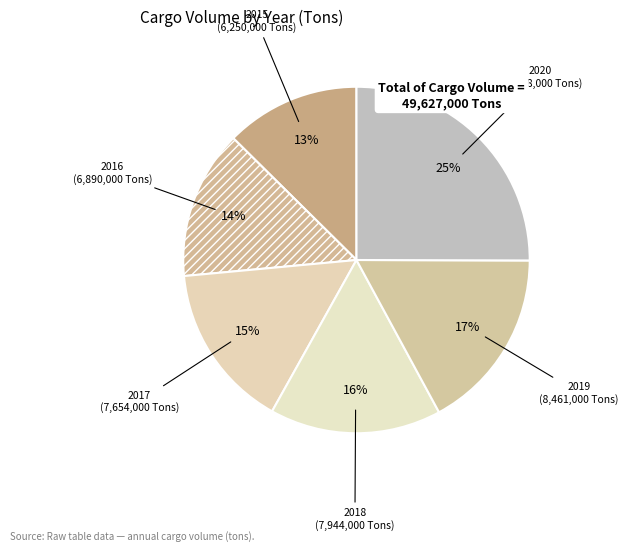

Rank the categories by value from highest to lowest.

2020, 2019, 2018, 2017, 2016, 2015